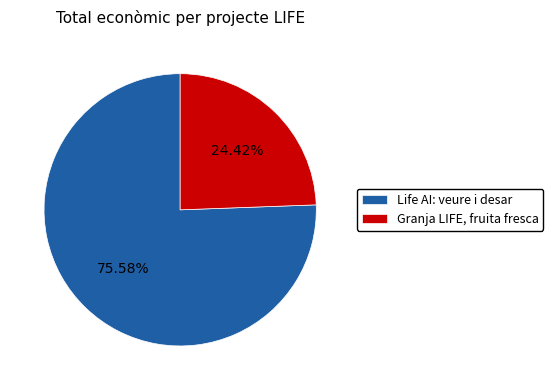

Rank the categories by value from highest to lowest.

Life AI: veure i desar, Granja LIFE, fruita fresca